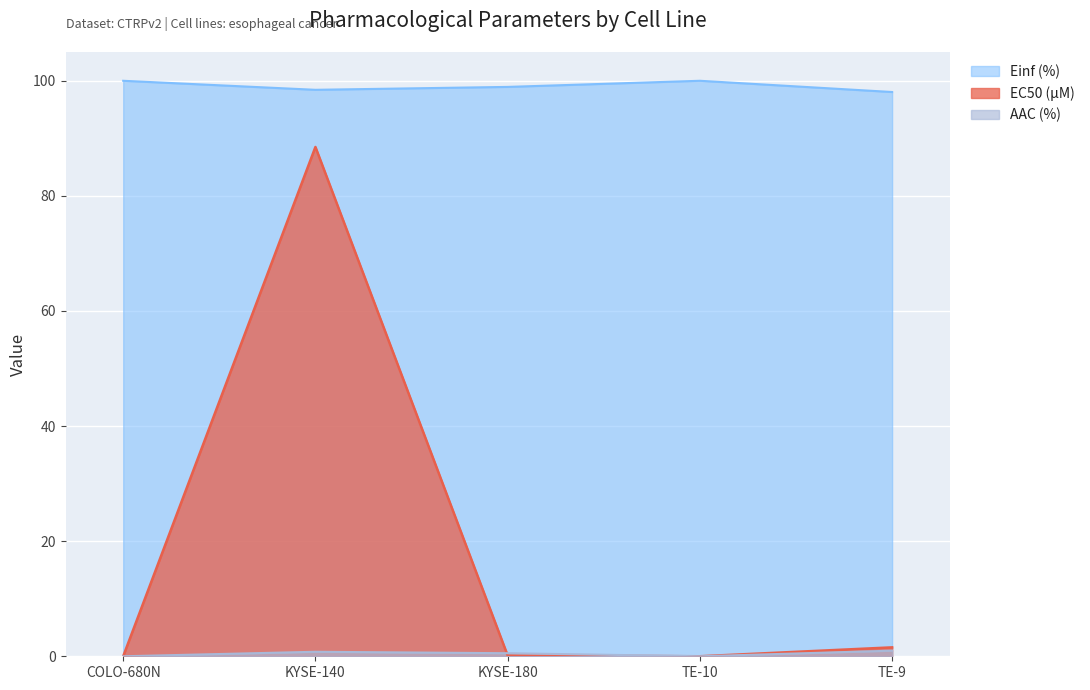

What is the maximum value shown in the chart?

100.0